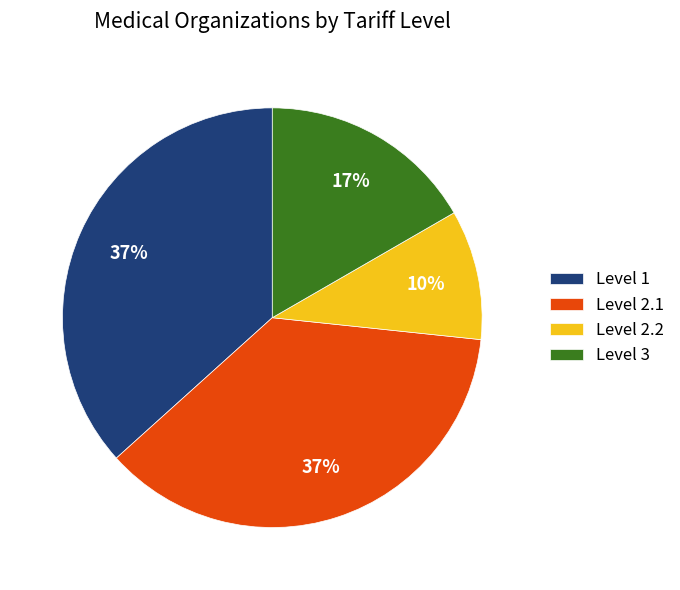

The Level 3 slice represents 17% of the pie. True or false?

True